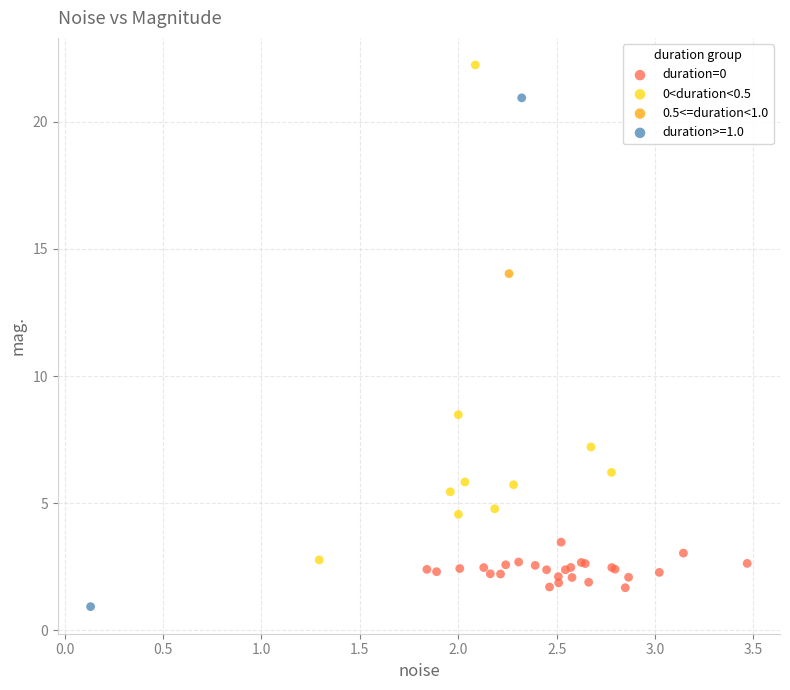

What are all the series names shown in the legend?

duration=0, 0<duration<0.5, 0.5<=duration<1.0, duration>=1.0